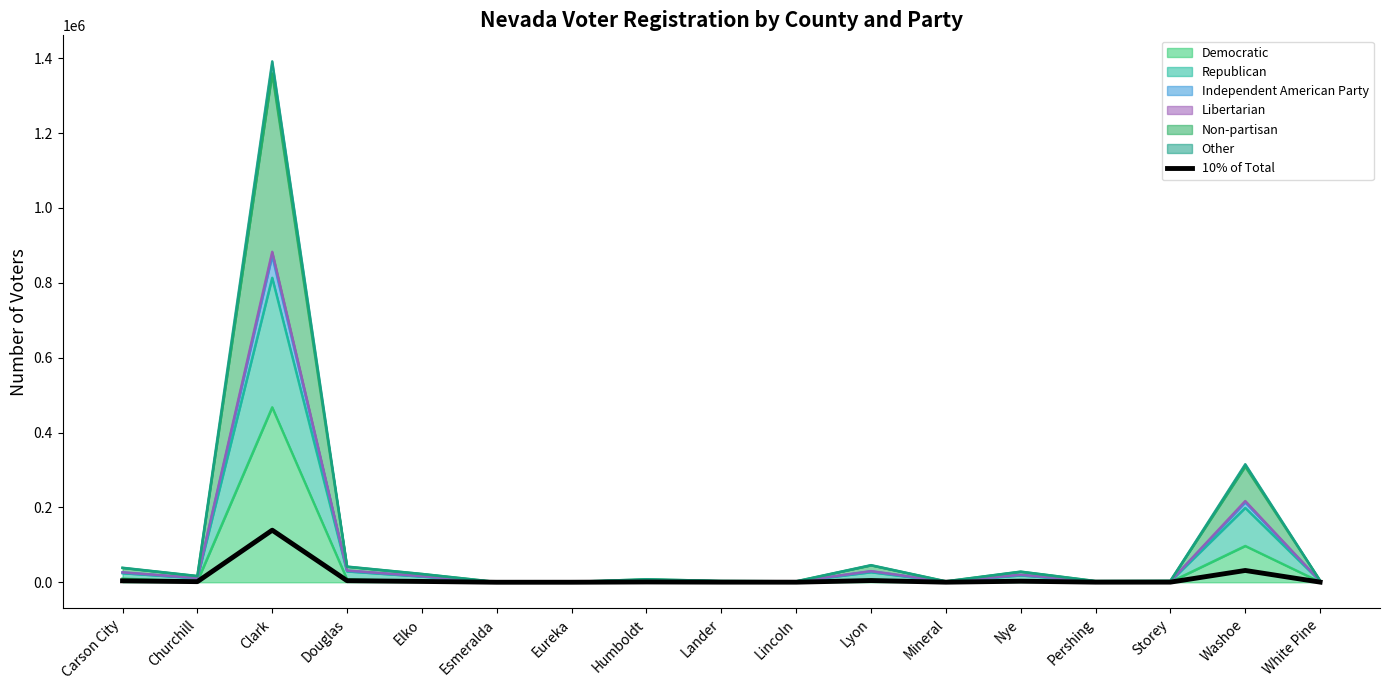

How many data points does each series have?

17